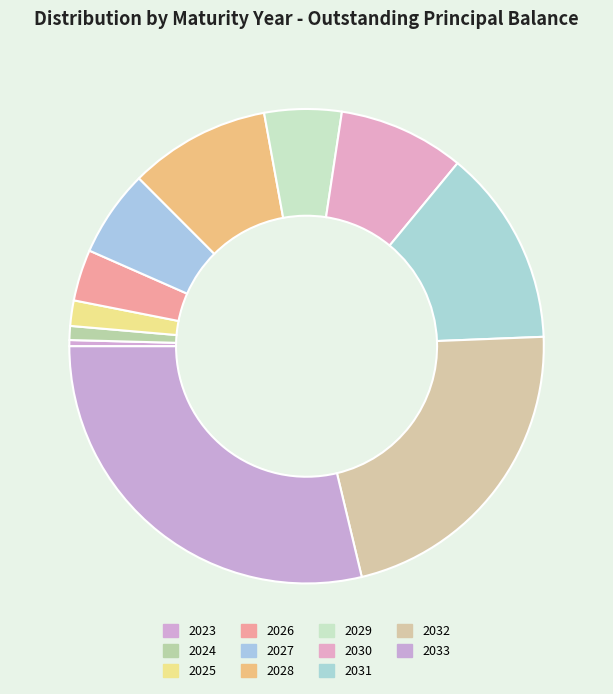

To the nearest percent, what is the difference between the largest and smallest slice percentages?

28%